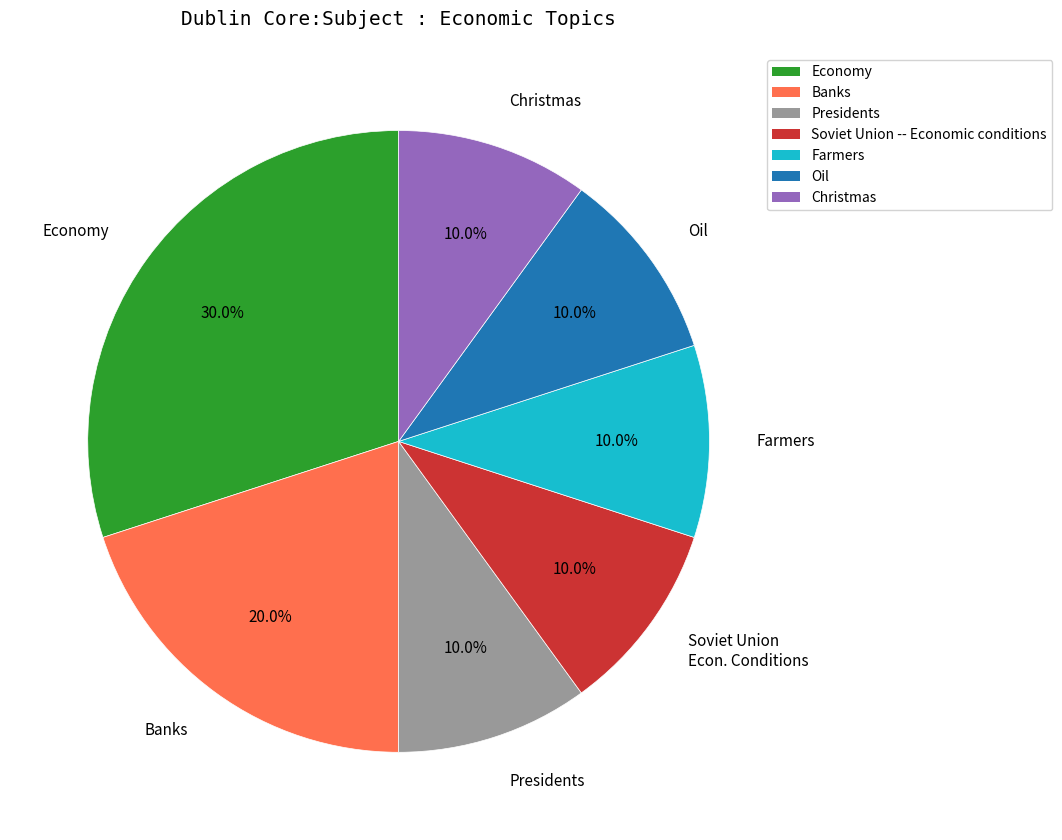

How many segments does this pie chart have?

7